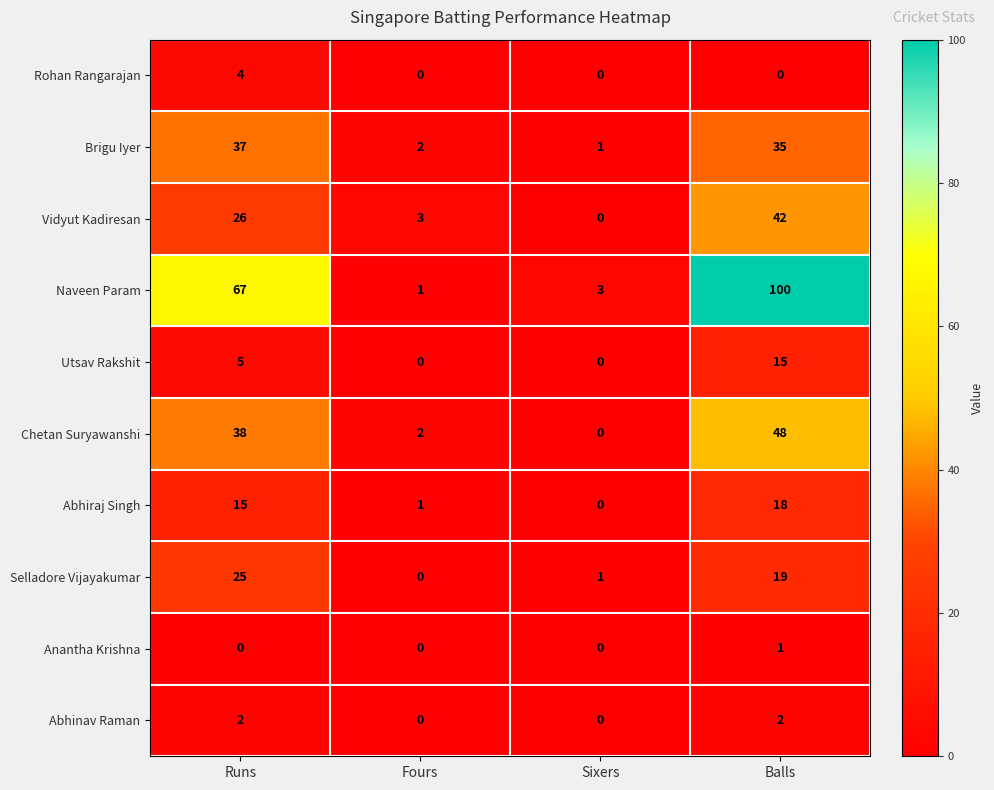

What is the greatest value displayed?

100